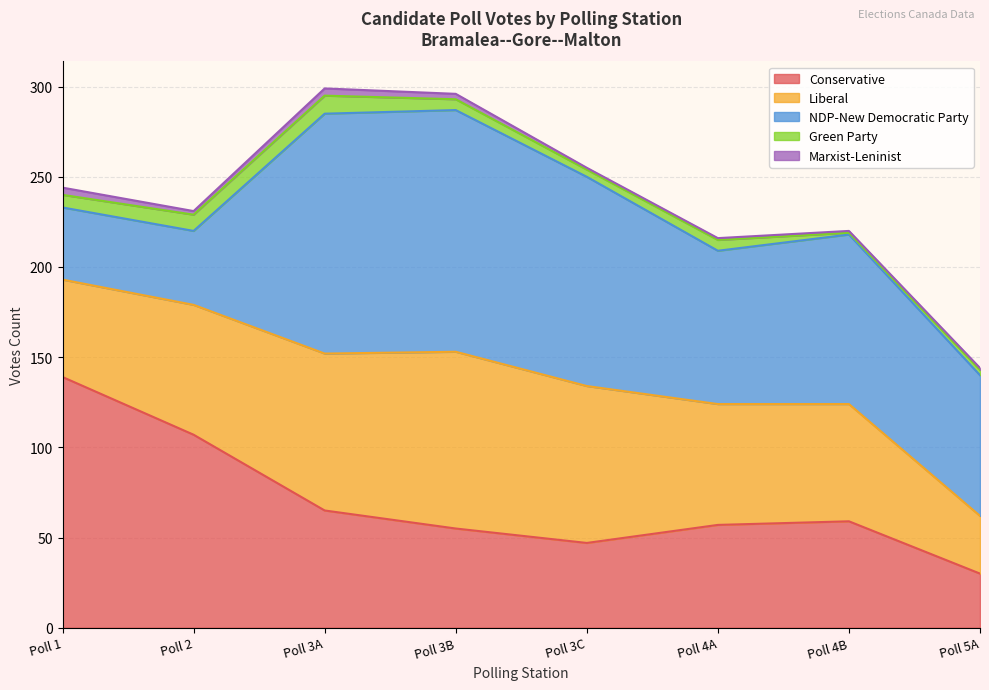

How many series are shown in this chart?

5